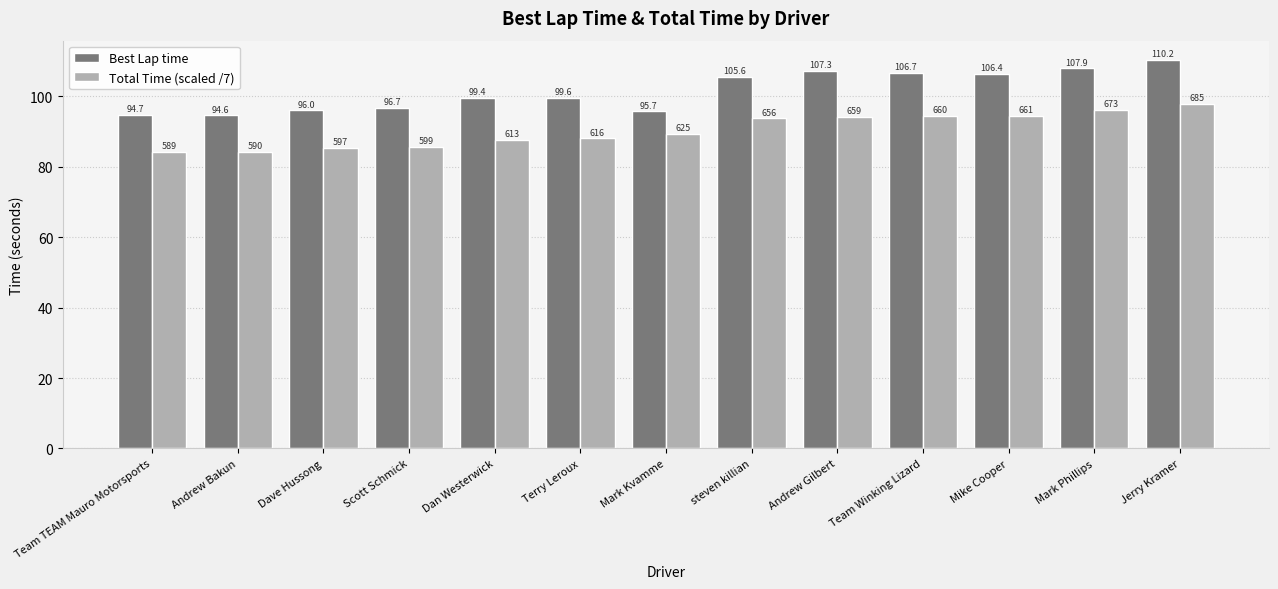

Reading left to right, what are all the values shown in this chart?

Best Lap time: 94.7	94.6	96.0	96.7	99.4	99.6	95.7	105.6	107.3	106.7	106.4	107.9	110.2
Total Time (scaled /7): 84.1	84.2	85.3	85.5	87.5	88.0	89.2	93.7	94.2	94.3	94.5	96.1	97.8